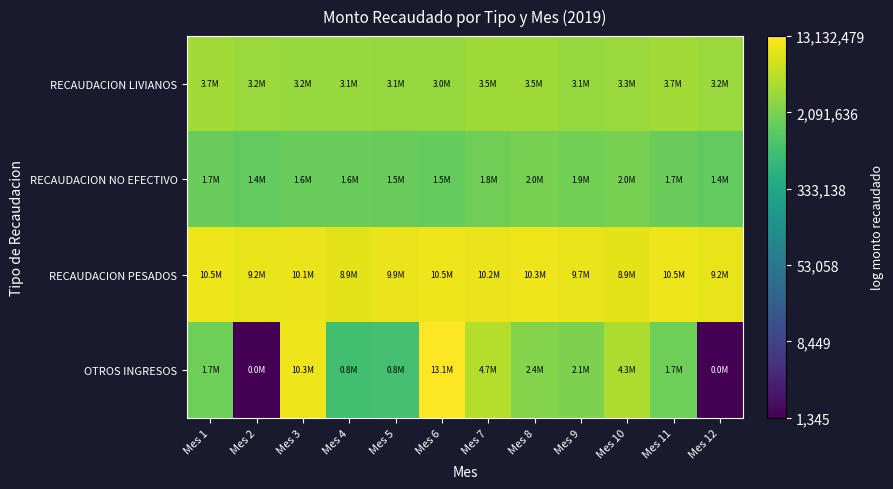

Which series has the widest spread of values?

OTROS INGRESOS